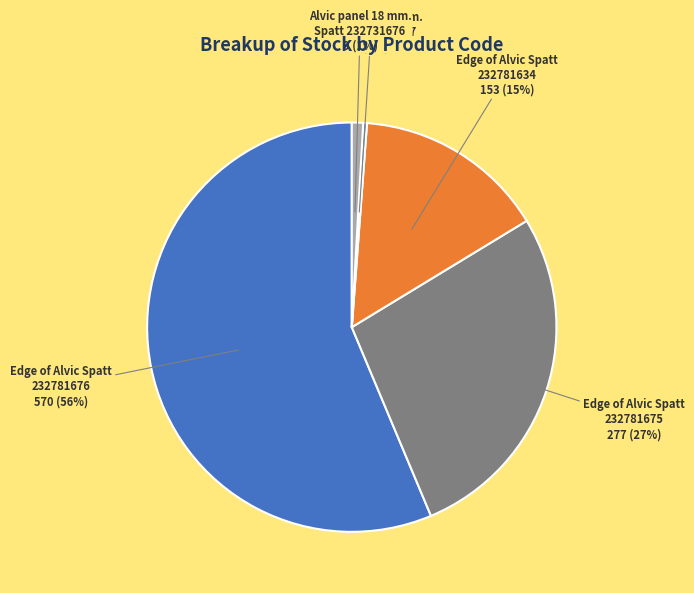

Is it true that Alvic panel 18 mm. Spatt 232731677 is 0% of the pie?

True